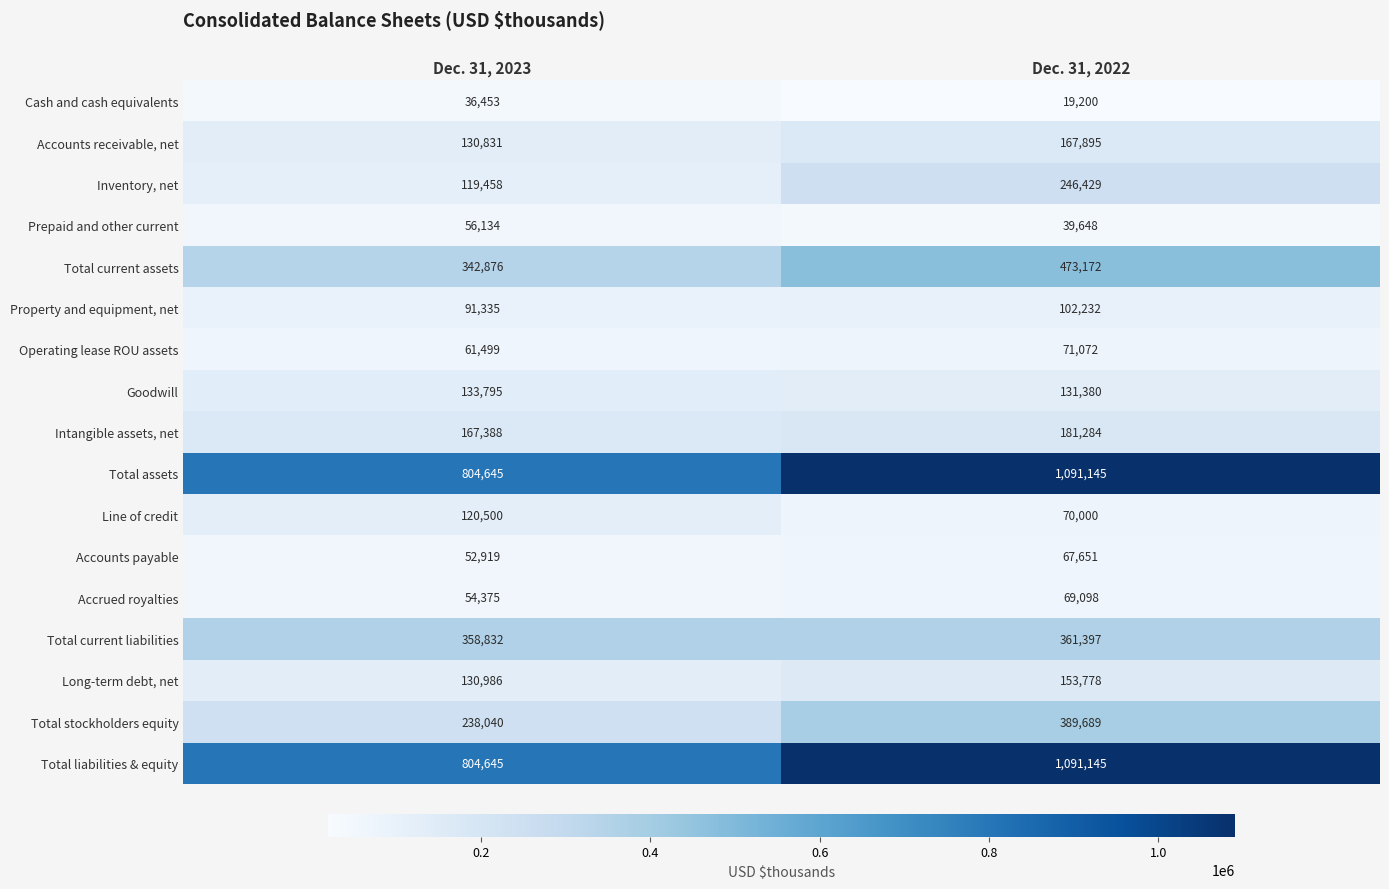

Which category has the highest value across all series?

Dec. 31, 2022